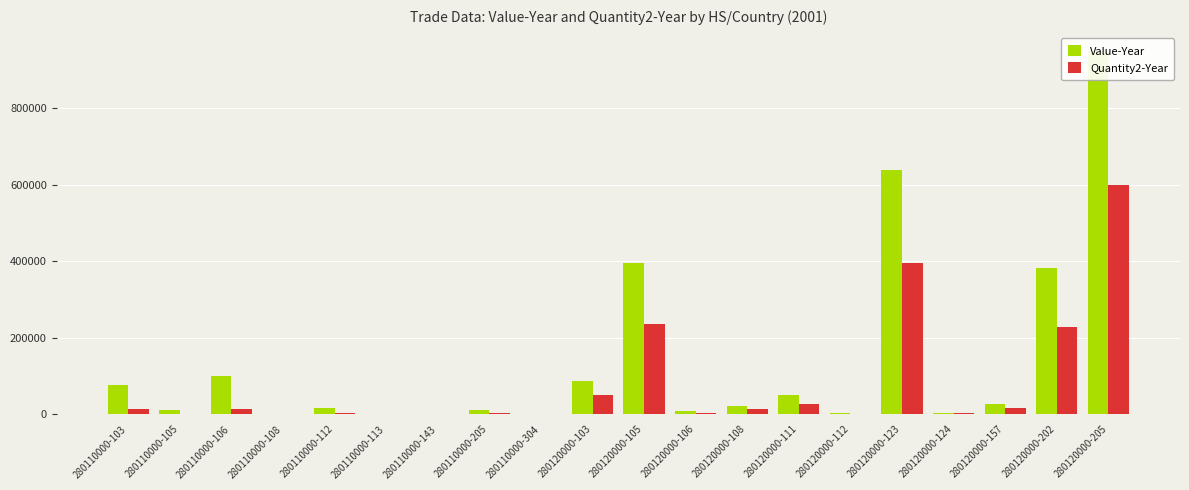

Which series has the largest total across all categories?

Value-Year